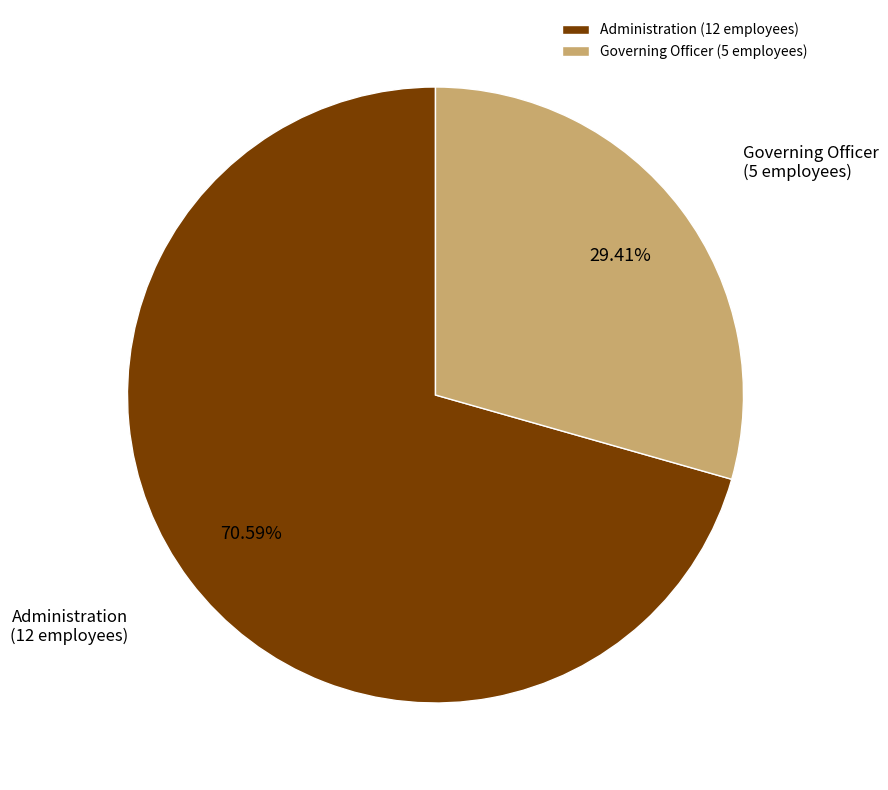

Which slice is the largest?

Administration